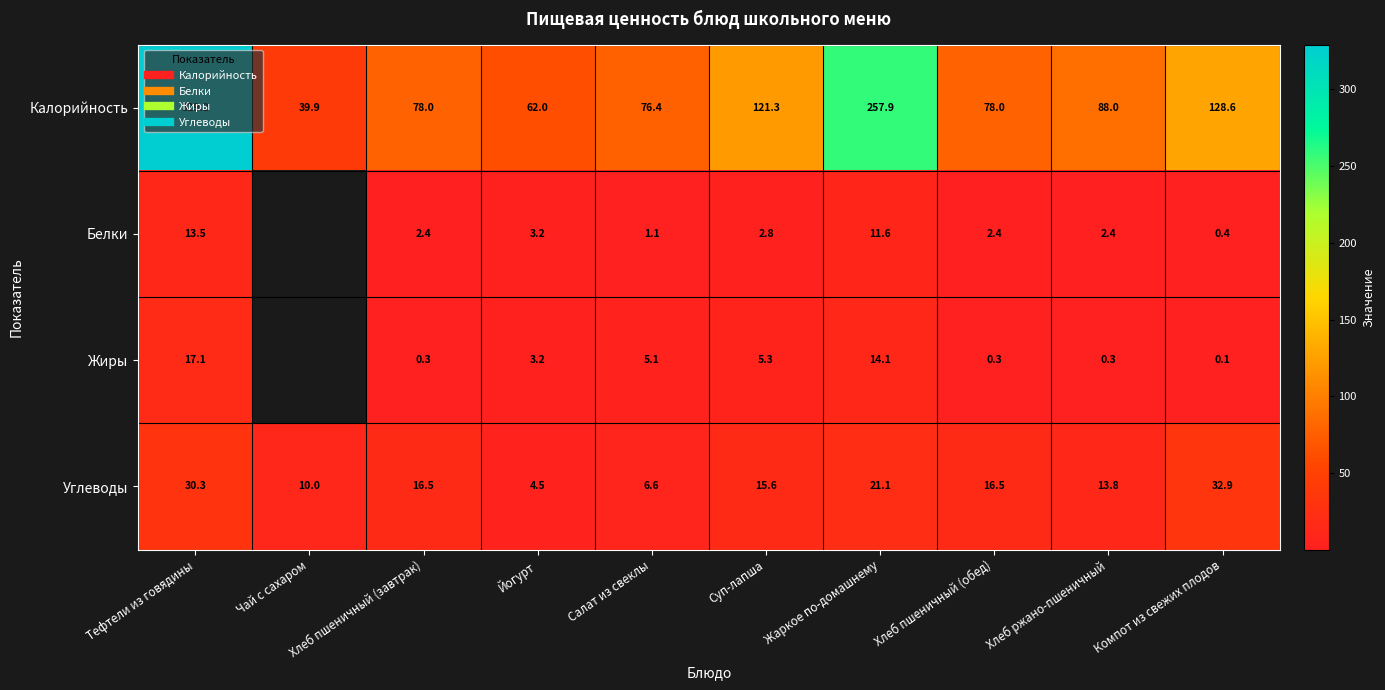

At which label is Белки closest to 6?

Йогурт